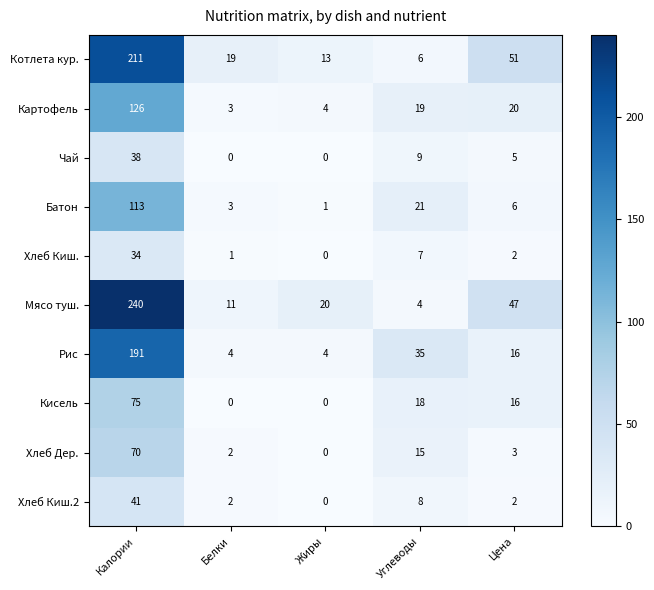

How many series are shown in this chart?

10